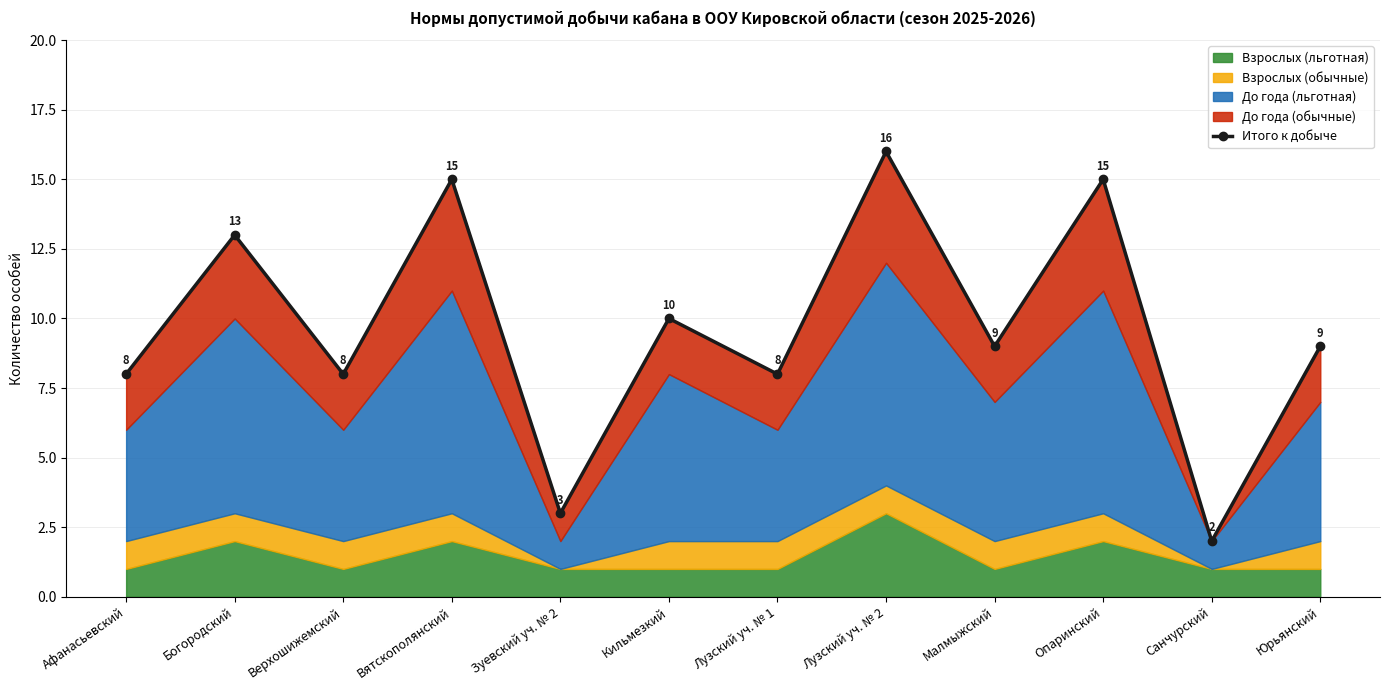

What position from the right is Санчурский?

2